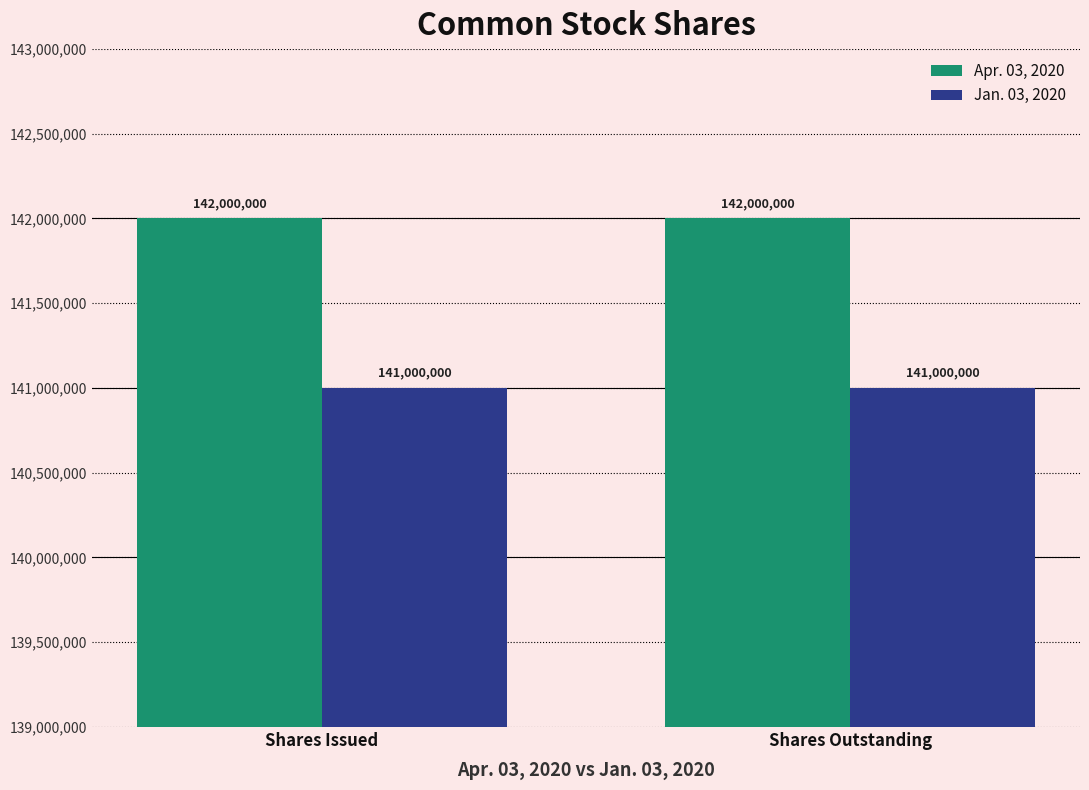

Reading left to right, list all the values displayed in this chart.

Apr. 03, 2020: Shares Issued=142000000	Shares Outstanding=142000000
Jan. 03, 2020: Shares Issued=141000000	Shares Outstanding=141000000